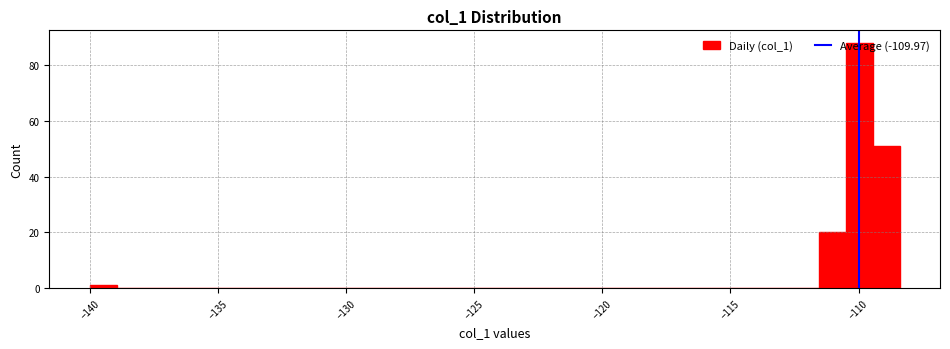

Around what value on the x-axis is the tallest bar? Give the approximate position of its centre, as read against the axis.

-110.0